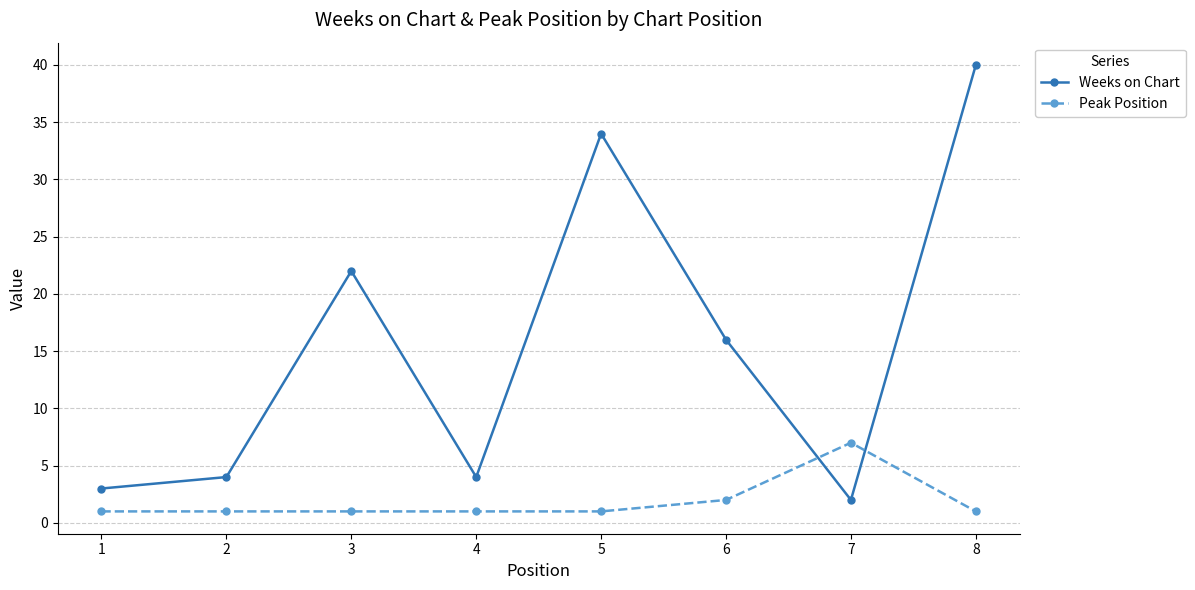

Rank the series by their maximum value, from lowest to highest.

Peak Position, Weeks on Chart